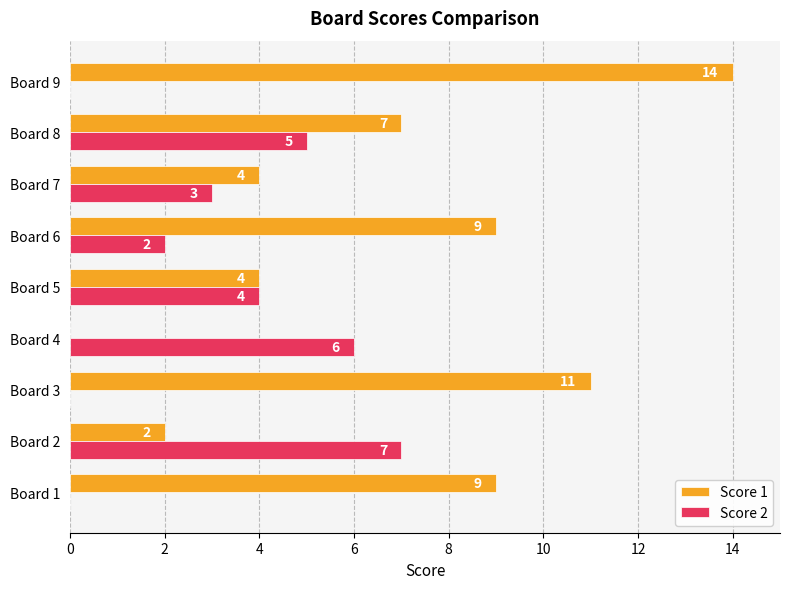

What is the sum of the Score 2 values at Board 1 and Board 5?

4